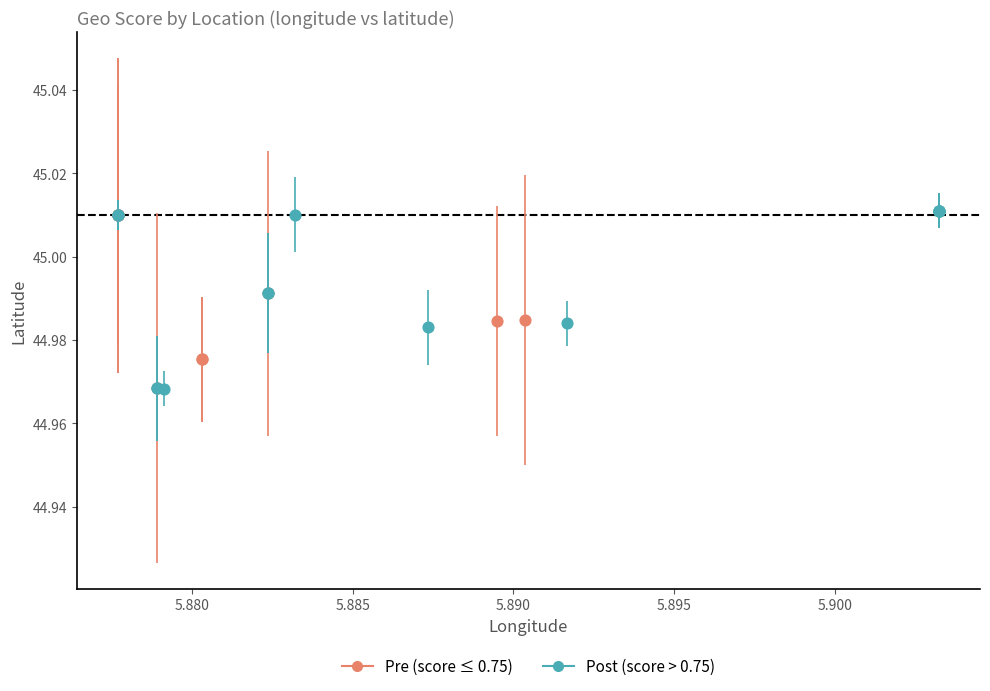

Which series has the widest spread of Y values?

Post (score > 0.75)